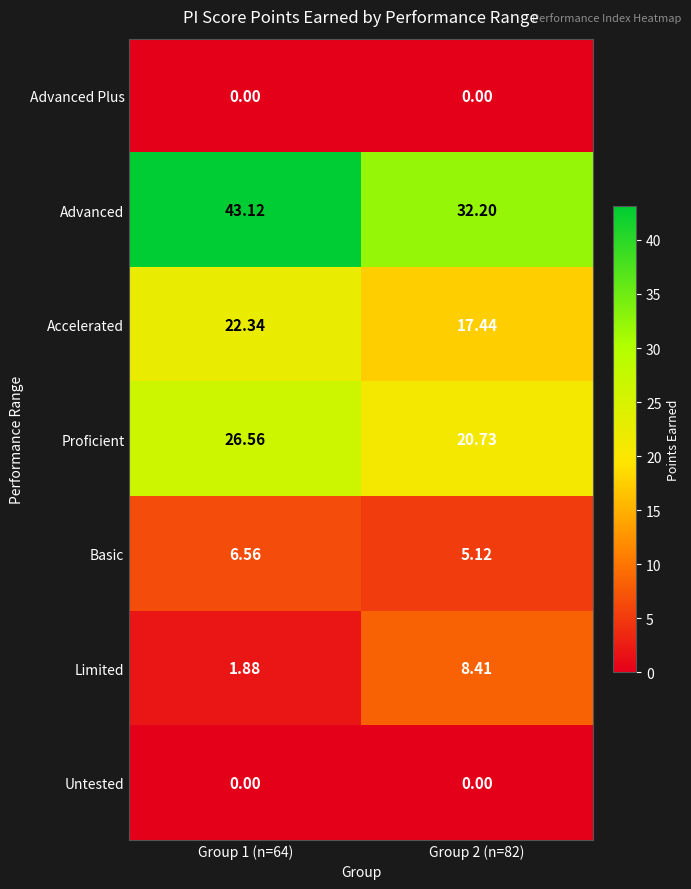

Which series changed the most between Group 1 (n=64) and Group 2 (n=82)?

Advanced